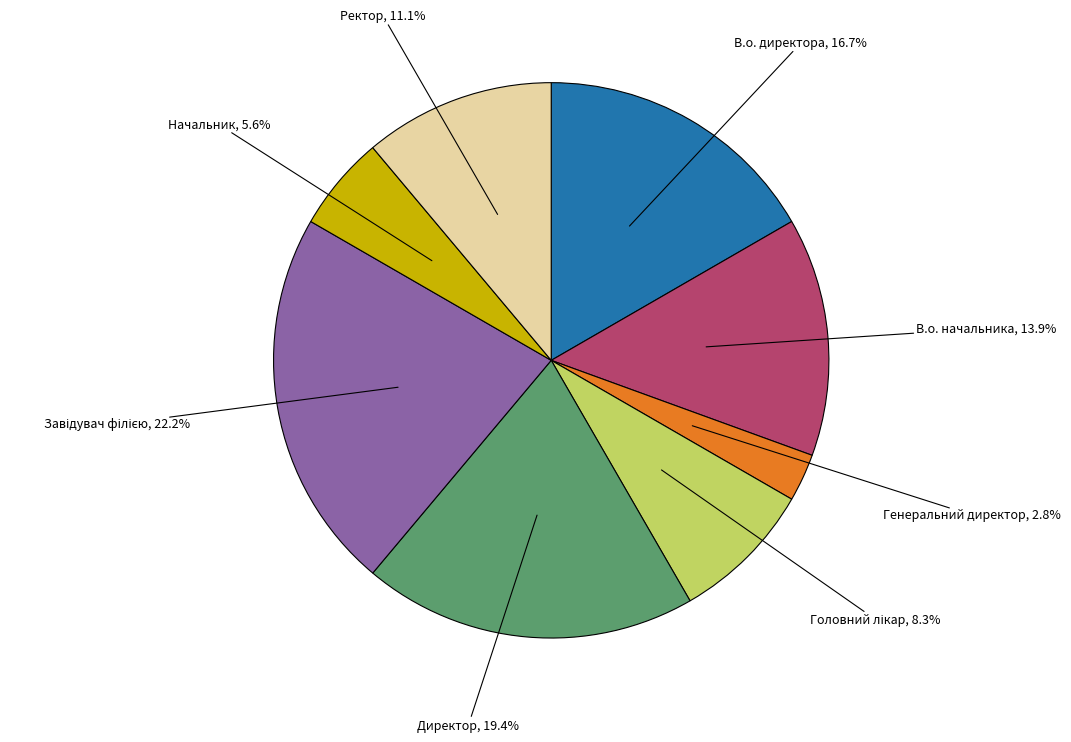

True or false: Начальник accounts for 1% of the total.

False